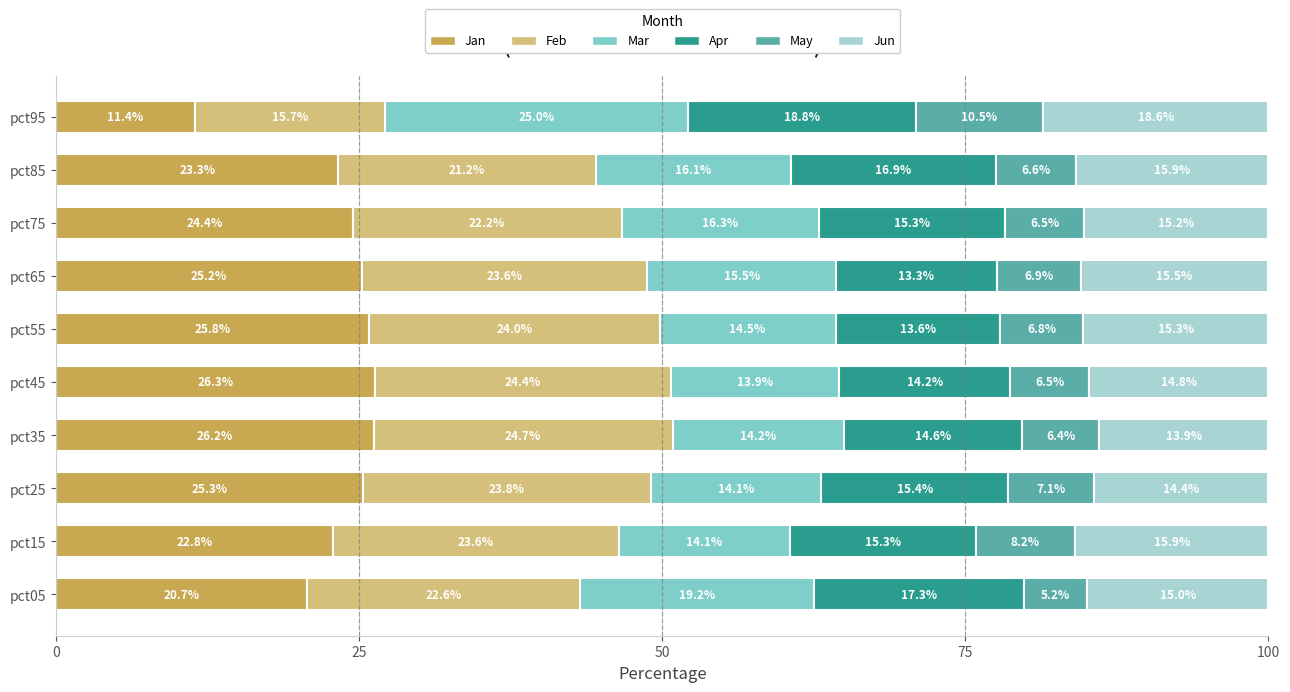

What is the total value across all series at pct35?

100.0